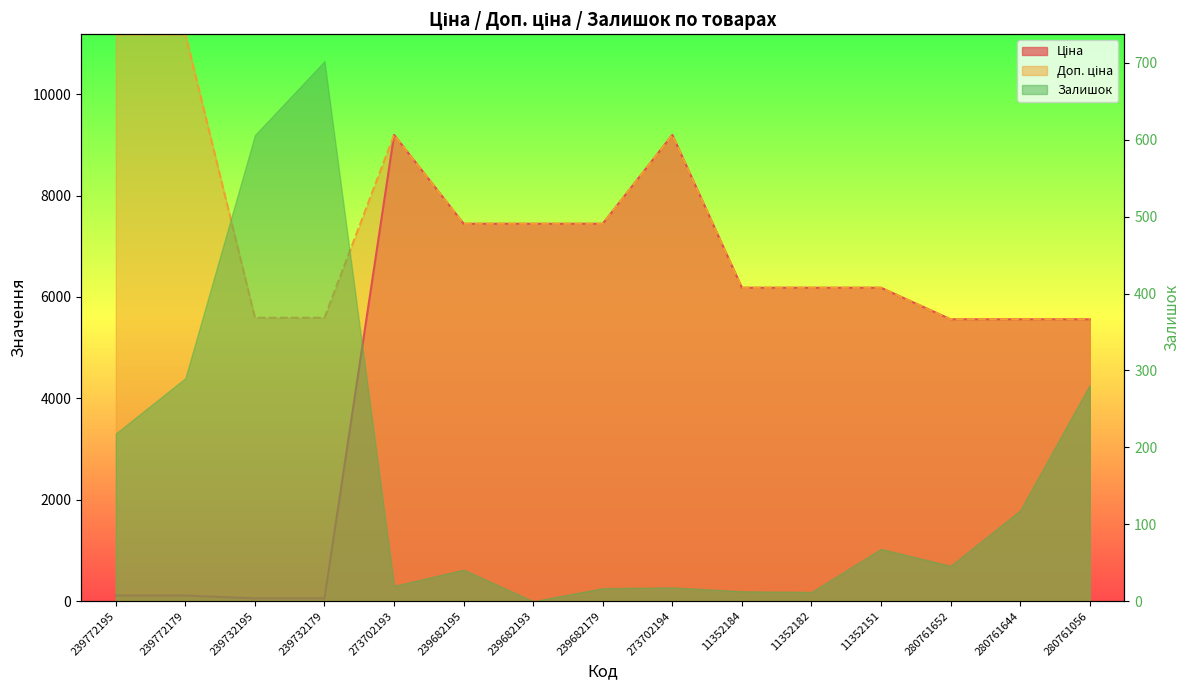

Where is the first local maximum for Доп. ціна?

273702193